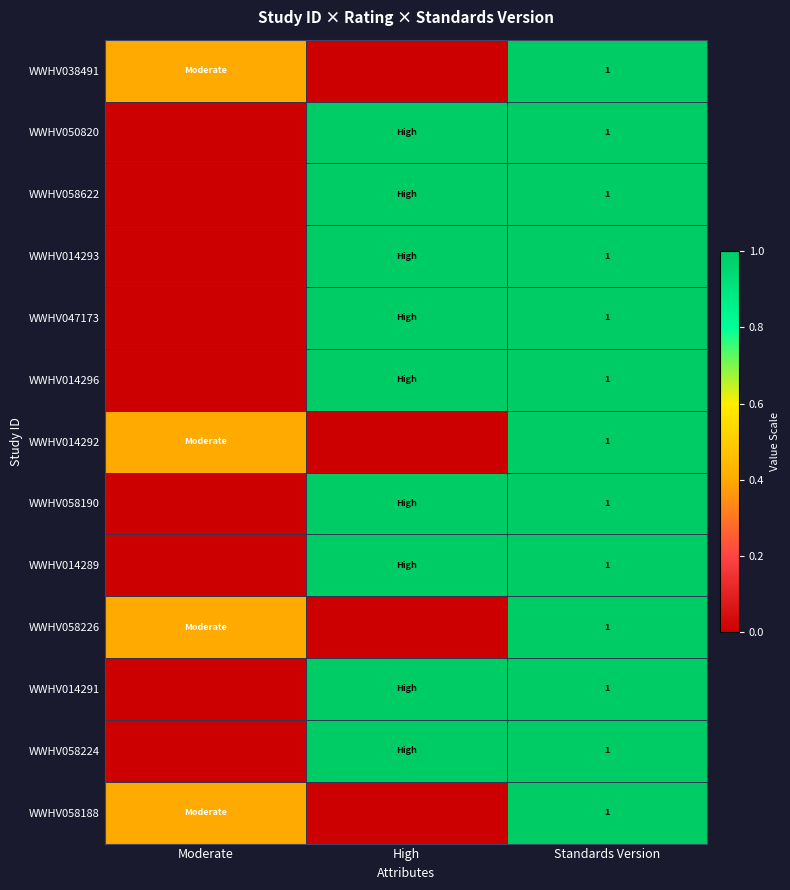

The value of WWHV058226 at Standards Version is 1.0. True or false?

True